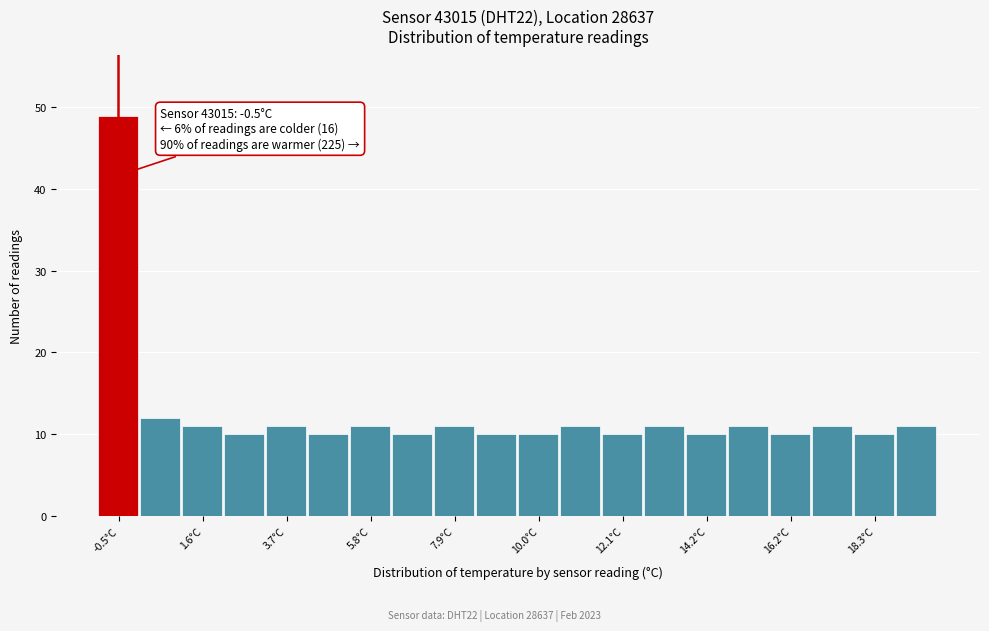

Around what value on the x-axis is the tallest bar? Give the approximate position of its centre, as read against the axis.

-0.5